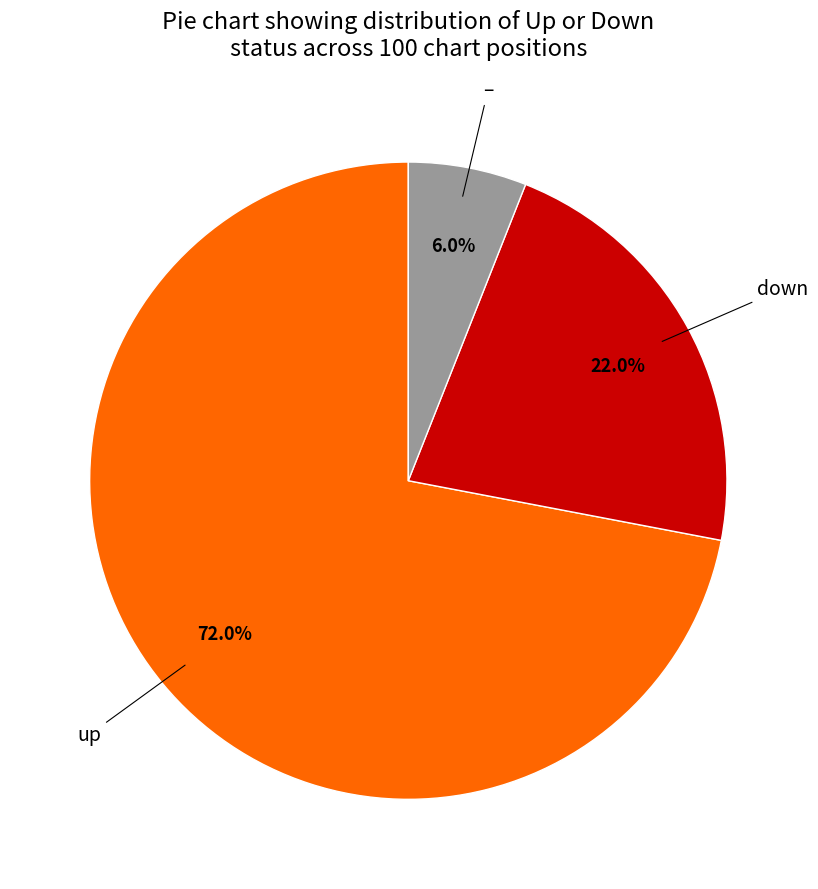

Is there any slice that represents more than half of the pie?

Yes